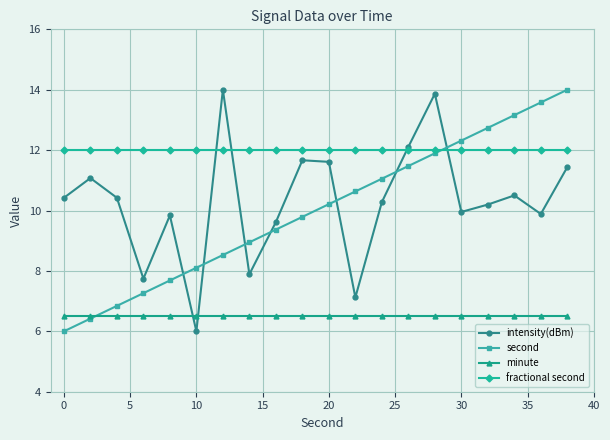

Which series ends up on top after the final intersection of minute and intensity(dBm)?

intensity(dBm)